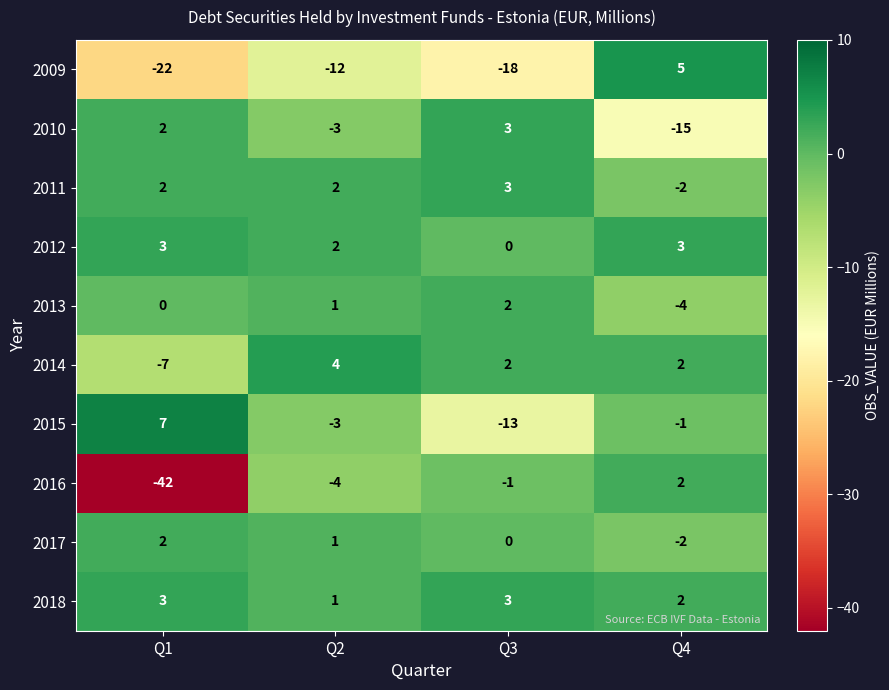

At which category does the chart reach its minimum across all series?

Q1